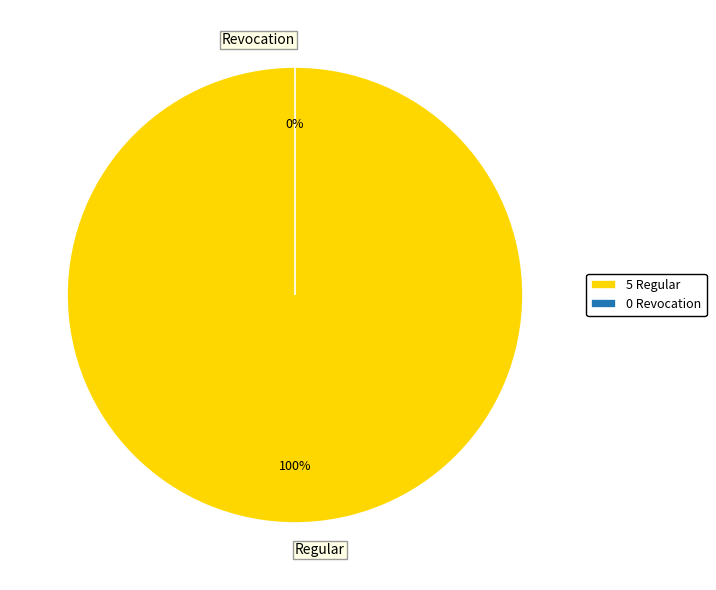

Which slice represents more than half of the pie?

Regular